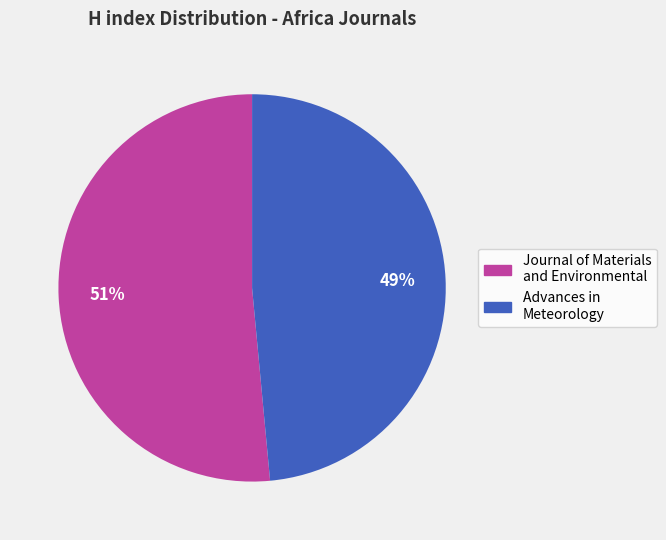

Does Advances in Meteorology represent more than half of the total?

No